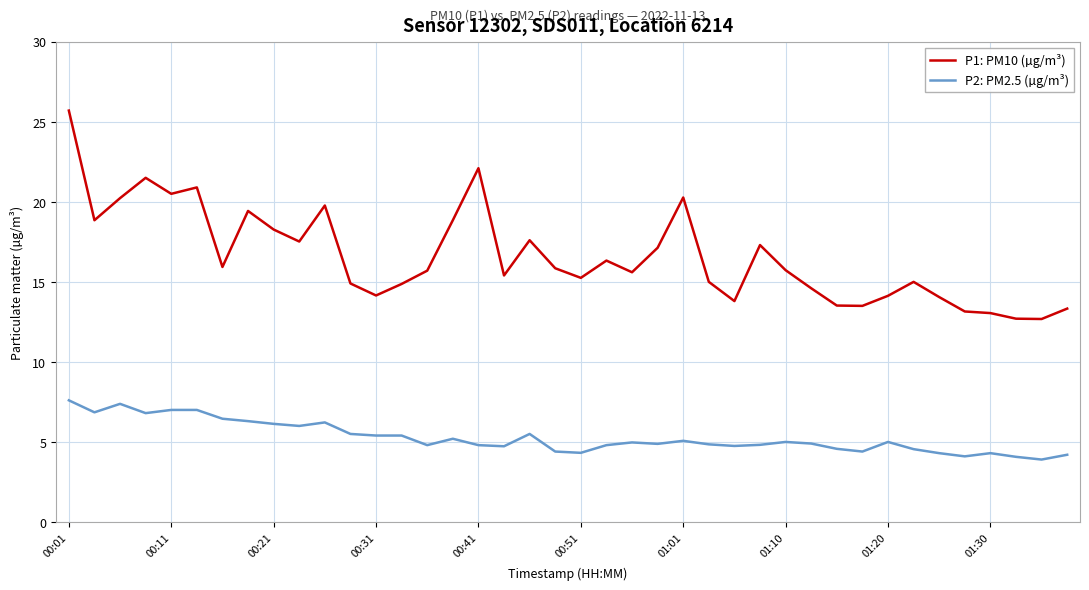

True or false: P1: PM10 (µg/m³) has more than 2 points higher than both neighbors.

True